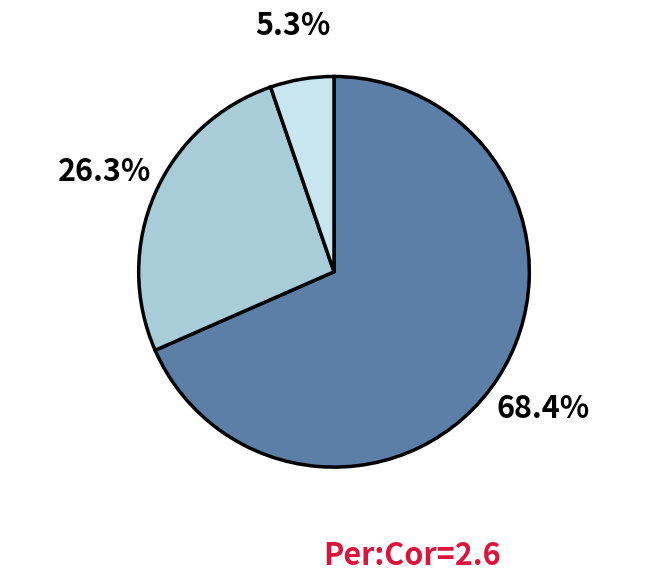

How many segments does this pie chart have?

3